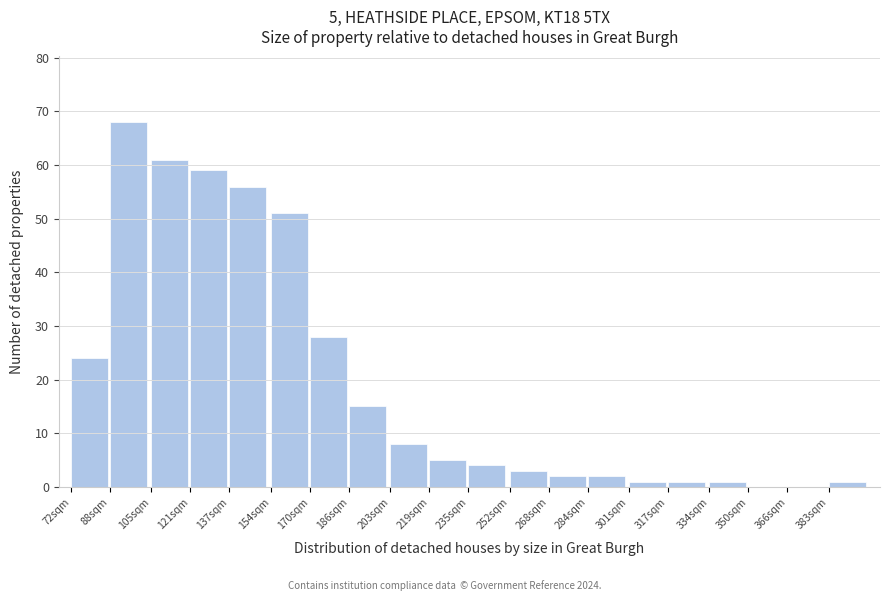

Reading left to right, what are all the values shown in this chart?

72sqm=24	88sqm=68	105sqm=61	121sqm=59	137sqm=56	154sqm=51	170sqm=28	186sqm=15	203sqm=8	219sqm=5	235sqm=4	252sqm=3	268sqm=2	284sqm=2	301sqm=1	317sqm=1	334sqm=1	350sqm=0	366sqm=0	383sqm=1